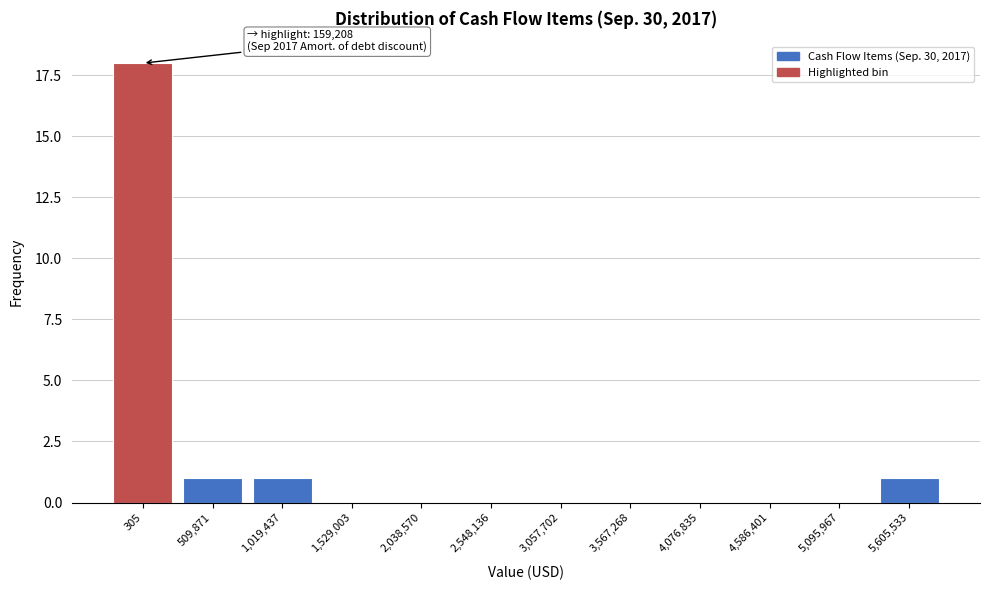

Reading left to right, extract all data points from this chart.

305=18	509,871=1	1,019,437=1	1,529,003=0	2,038,570=0	2,548,136=0	3,057,702=0	3,567,268=0	4,076,835=0	4,586,401=0	5,095,967=0	5,605,533=1